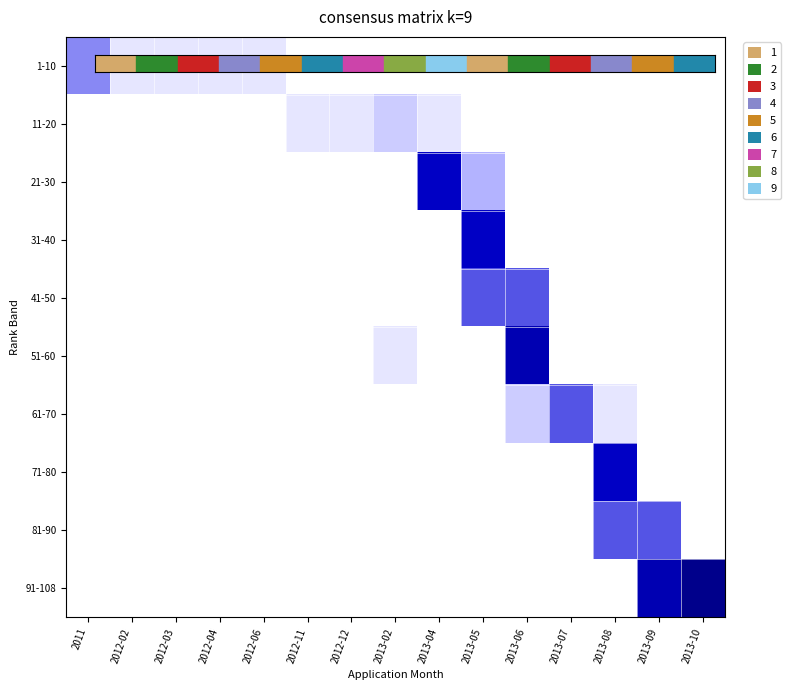

Reading right to left, transcribe all the data shown in this chart.

1-10: 2013-10=0.0	2013-09=0.0	2013-08=0.0	2013-07=0.0	2013-06=0.0	2013-05=0.0	2013-04=0.0	2013-02=0.0	2012-12=0.0	2012-11=0.0	2012-06=0.1	2012-04=0.1	2012-03=0.1	2012-02=0.1	2011=0.4
11-20: 2013-10=0.0	2013-09=0.0	2013-08=0.0	2013-07=0.0	2013-06=0.0	2013-05=0.0	2013-04=0.1	2013-02=0.2	2012-12=0.1	2012-11=0.1	2012-06=0.0	2012-04=0.0	2012-03=0.0	2012-02=0.0	2011=0.0
21-30: 2013-10=0.0	2013-09=0.0	2013-08=0.0	2013-07=0.0	2013-06=0.0	2013-05=0.3	2013-04=0.7	2013-02=0.0	2012-12=0.0	2012-11=0.0	2012-06=0.0	2012-04=0.0	2012-03=0.0	2012-02=0.0	2011=0.0
31-40: 2013-10=0.0	2013-09=0.0	2013-08=0.0	2013-07=0.0	2013-06=0.0	2013-05=0.7	2013-04=0.0	2013-02=0.0	2012-12=0.0	2012-11=0.0	2012-06=0.0	2012-04=0.0	2012-03=0.0	2012-02=0.0	2011=0.0
41-50: 2013-10=0.0	2013-09=0.0	2013-08=0.0	2013-07=0.0	2013-06=0.5	2013-05=0.5	2013-04=0.0	2013-02=0.0	2012-12=0.0	2012-11=0.0	2012-06=0.0	2012-04=0.0	2012-03=0.0	2012-02=0.0	2011=0.0
51-60: 2013-10=0.0	2013-09=0.0	2013-08=0.0	2013-07=0.0	2013-06=0.8	2013-05=0.0	2013-04=0.0	2013-02=0.1	2012-12=0.0	2012-11=0.0	2012-06=0.0	2012-04=0.0	2012-03=0.0	2012-02=0.0	2011=0.0
61-70: 2013-10=0.0	2013-09=0.0	2013-08=0.1	2013-07=0.5	2013-06=0.2	2013-05=0.0	2013-04=0.0	2013-02=0.0	2012-12=0.0	2012-11=0.0	2012-06=0.0	2012-04=0.0	2012-03=0.0	2012-02=0.0	2011=0.0
71-80: 2013-10=0.0	2013-09=0.0	2013-08=0.7	2013-07=0.0	2013-06=0.0	2013-05=0.0	2013-04=0.0	2013-02=0.0	2012-12=0.0	2012-11=0.0	2012-06=0.0	2012-04=0.0	2012-03=0.0	2012-02=0.0	2011=0.0
81-90: 2013-10=0.0	2013-09=0.5	2013-08=0.5	2013-07=0.0	2013-06=0.0	2013-05=0.0	2013-04=0.0	2013-02=0.0	2012-12=0.0	2012-11=0.0	2012-06=0.0	2012-04=0.0	2012-03=0.0	2012-02=0.0	2011=0.0
91-108: 2013-10=1.0	2013-09=0.8	2013-08=0.0	2013-07=0.0	2013-06=0.0	2013-05=0.0	2013-04=0.0	2013-02=0.0	2012-12=0.0	2012-11=0.0	2012-06=0.0	2012-04=0.0	2012-03=0.0	2012-02=0.0	2011=0.0